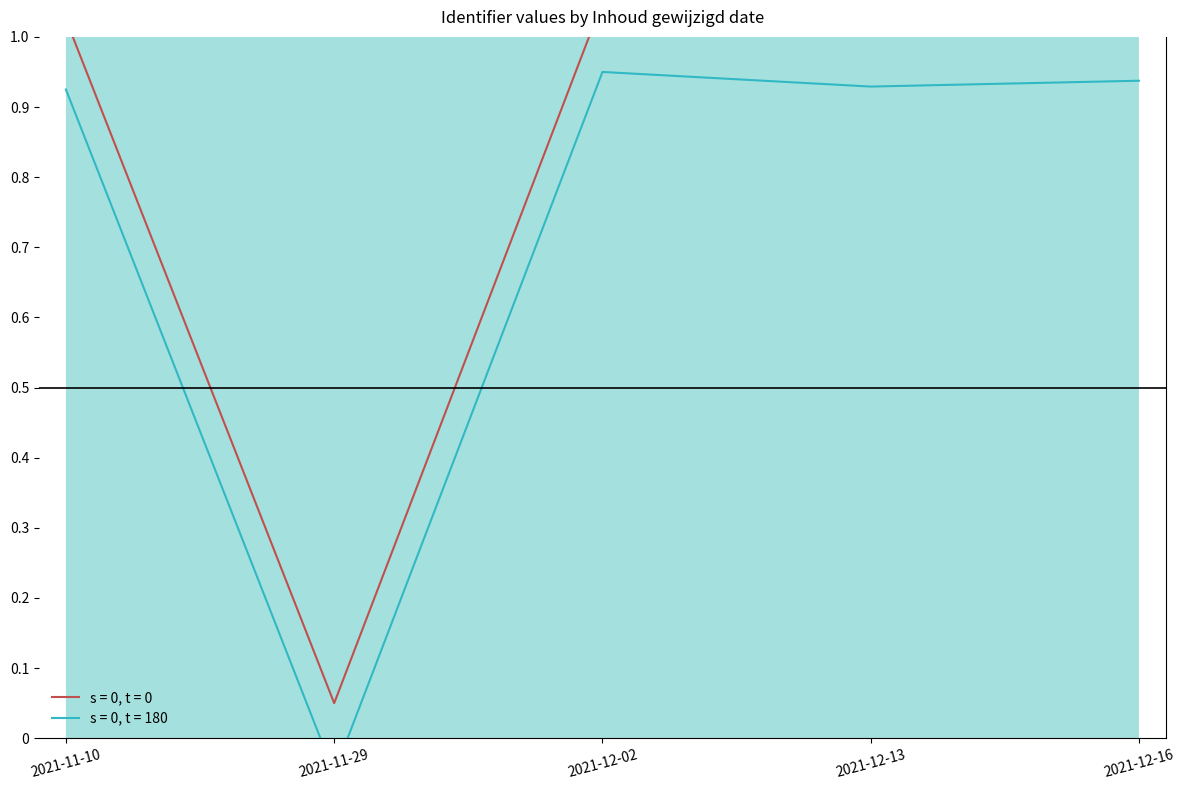

How many series are shown in this chart?

2